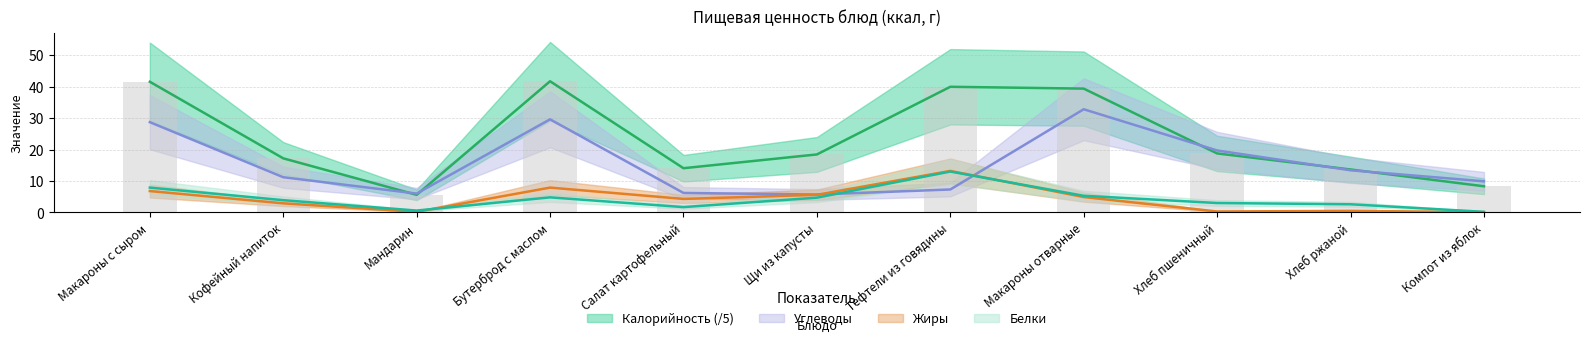

Which series has the widest spread of values?

Калорийность